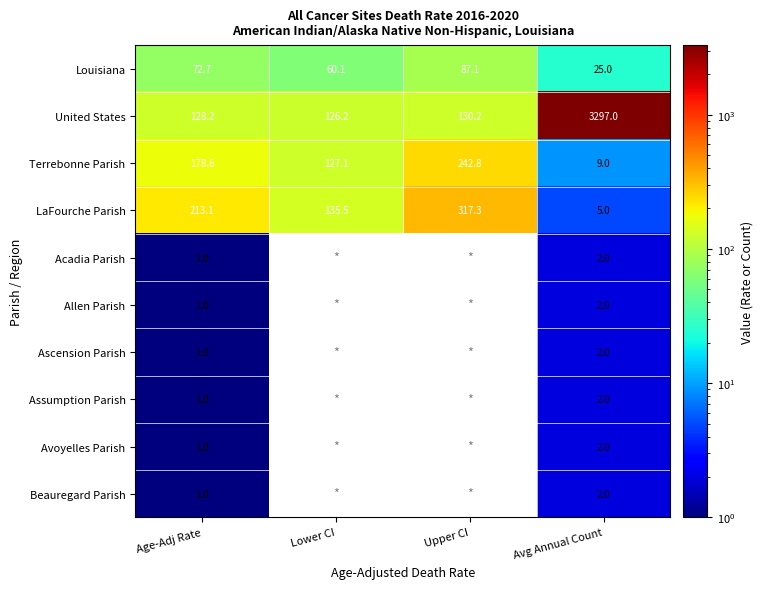

At how many categories does at least one series exceed 3254?

1